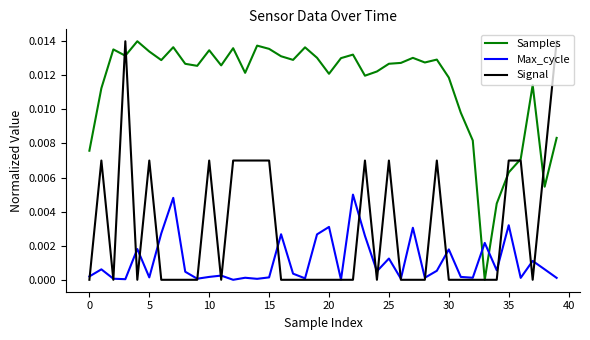

List the series in order of their overall mean, highest first.

Samples, Signal, Max_cycle